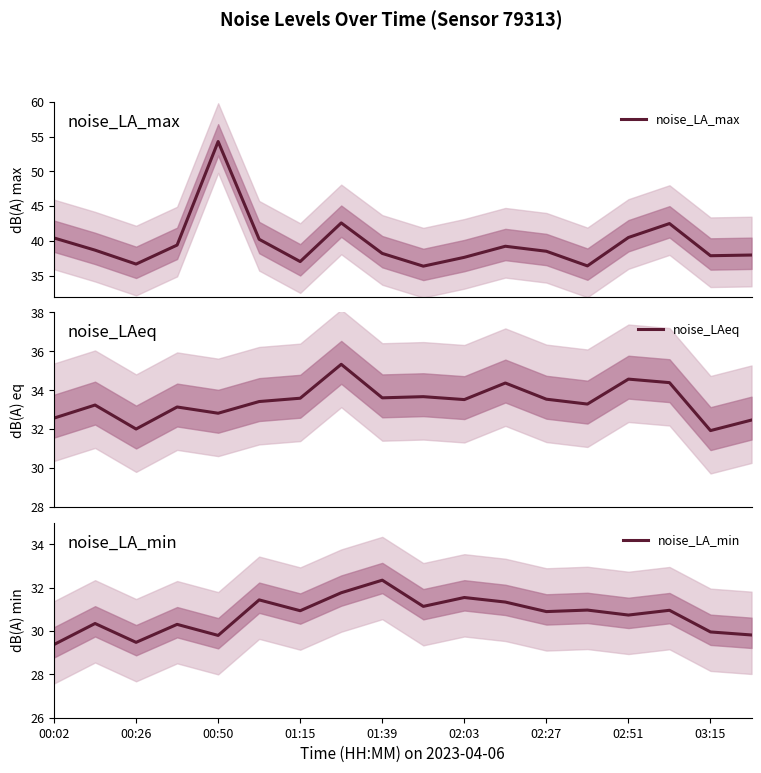

What is the maximum value for noise_LA_max?

54.3